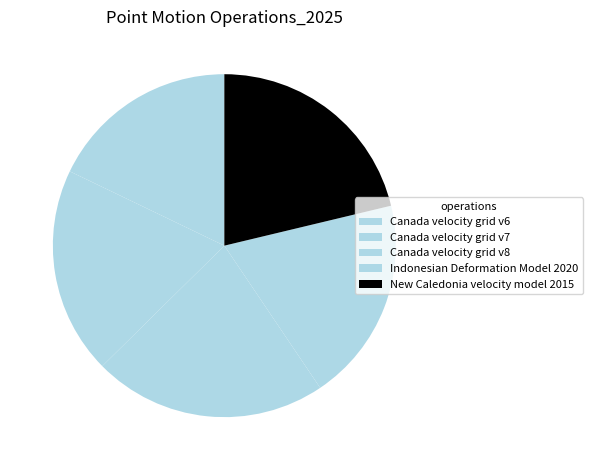

The Canada velocity grid v8 slice represents 17% of the pie. True or false?

False